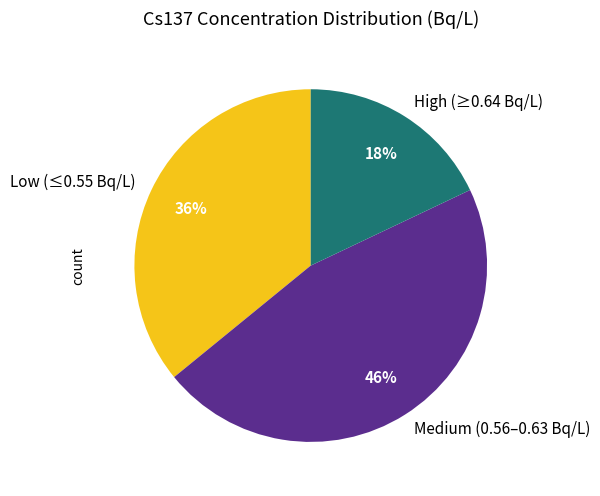

Is High (≥0.64 Bq/L) the majority of the pie?

No